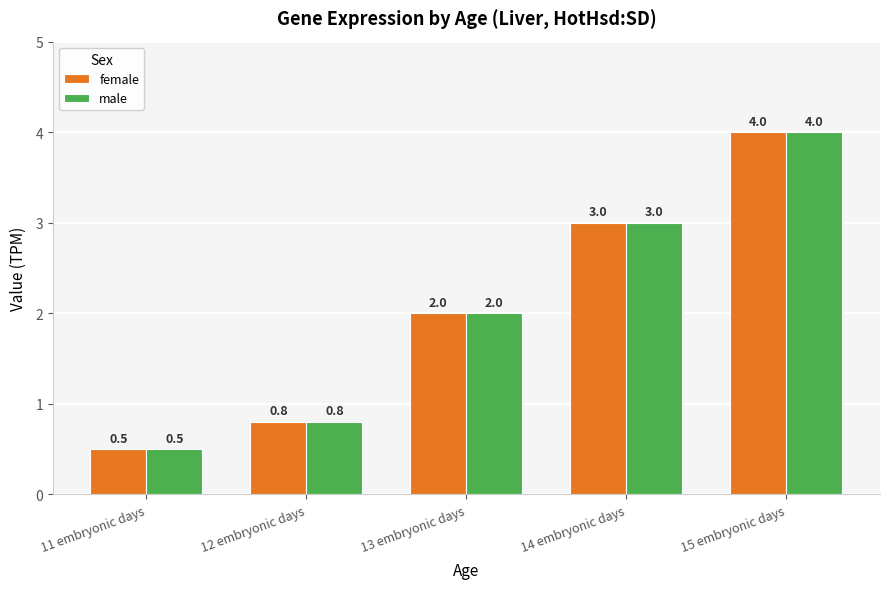

Reading left to right, transcribe all the data shown in this chart.

female: 0.5	0.8	2.0	3.0	4.0
male: 0.5	0.8	2.0	3.0	4.0